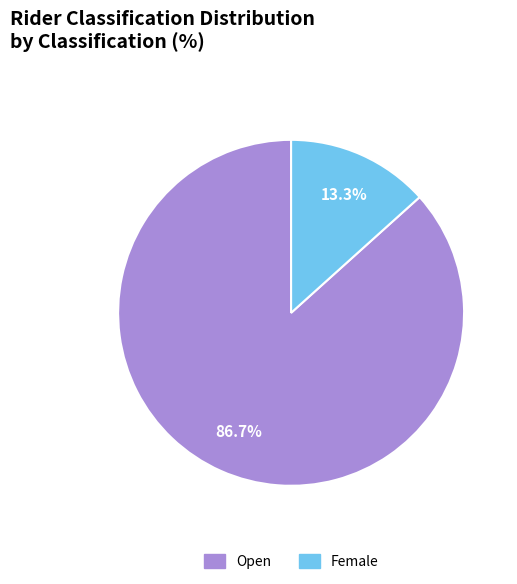

Which slice is the smallest?

Female